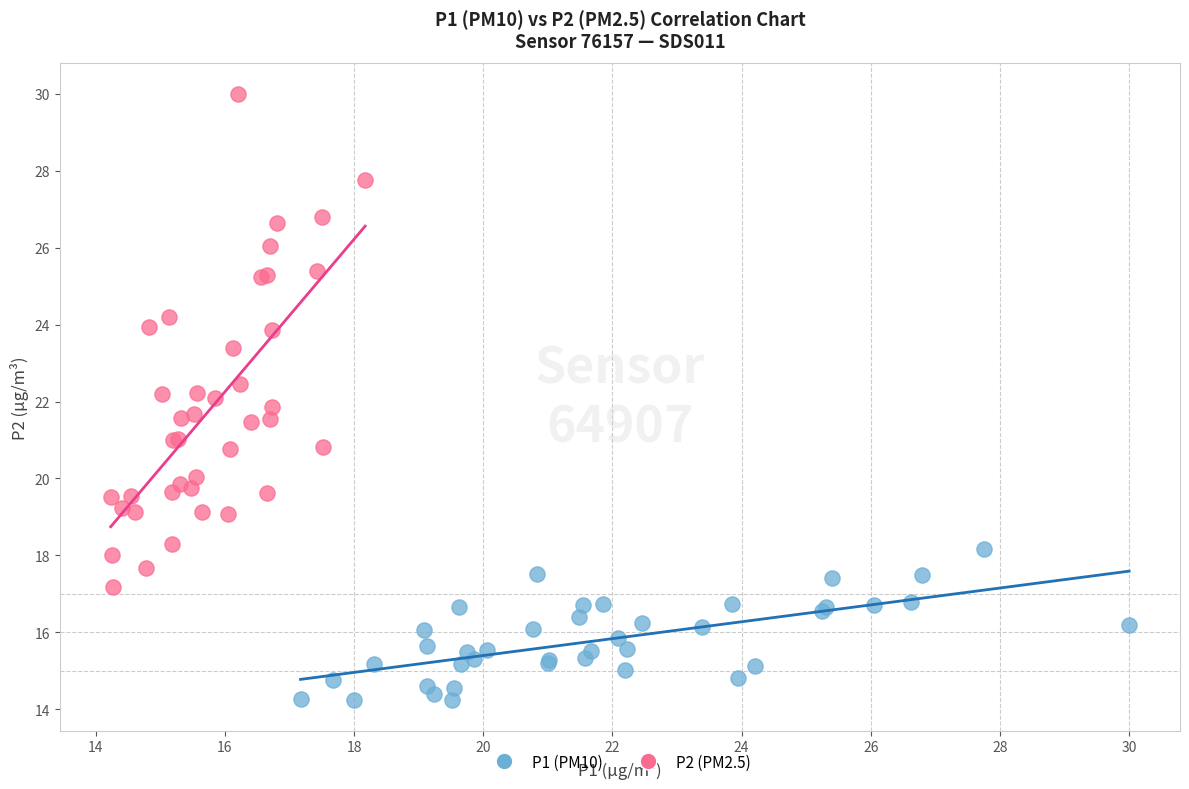

Which series contains the highest Y value?

P2 (PM2.5)